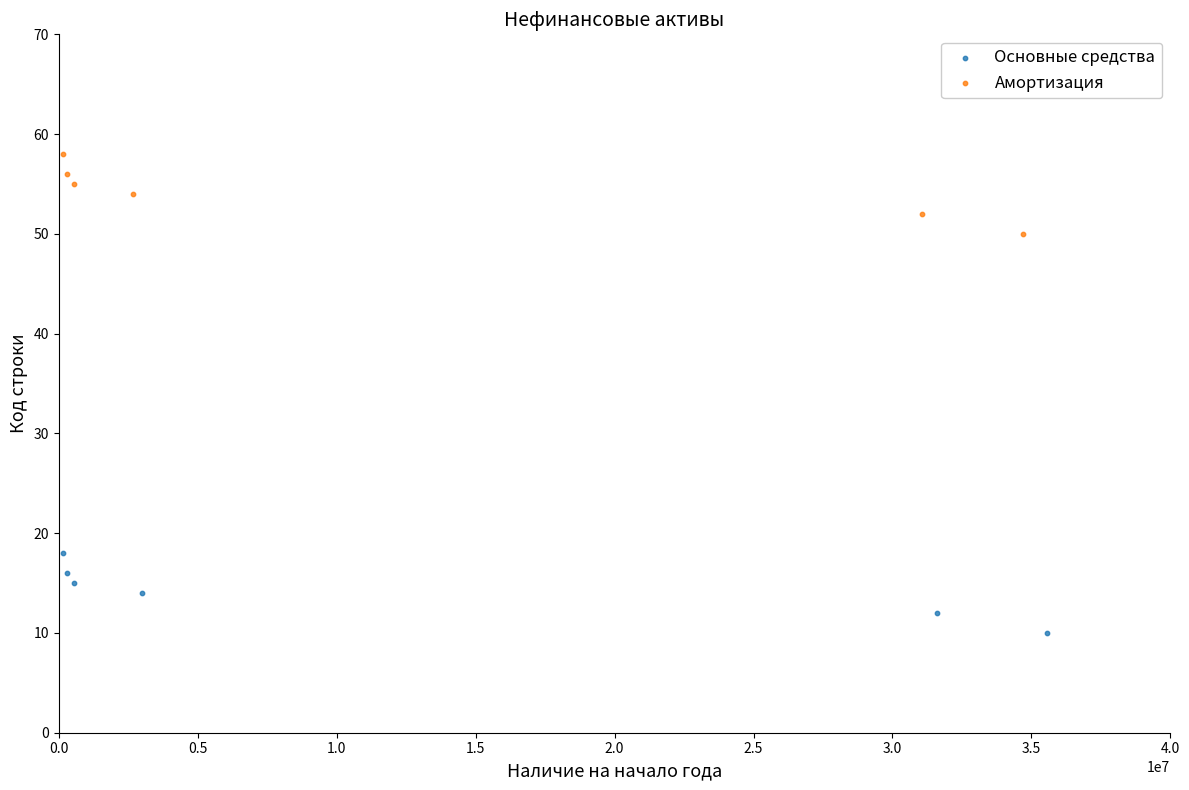

Which series contains the lowest Y value?

Основные средства